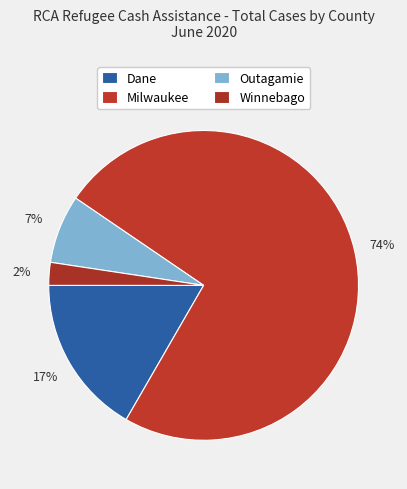

Count the number of slices in the pie.

4